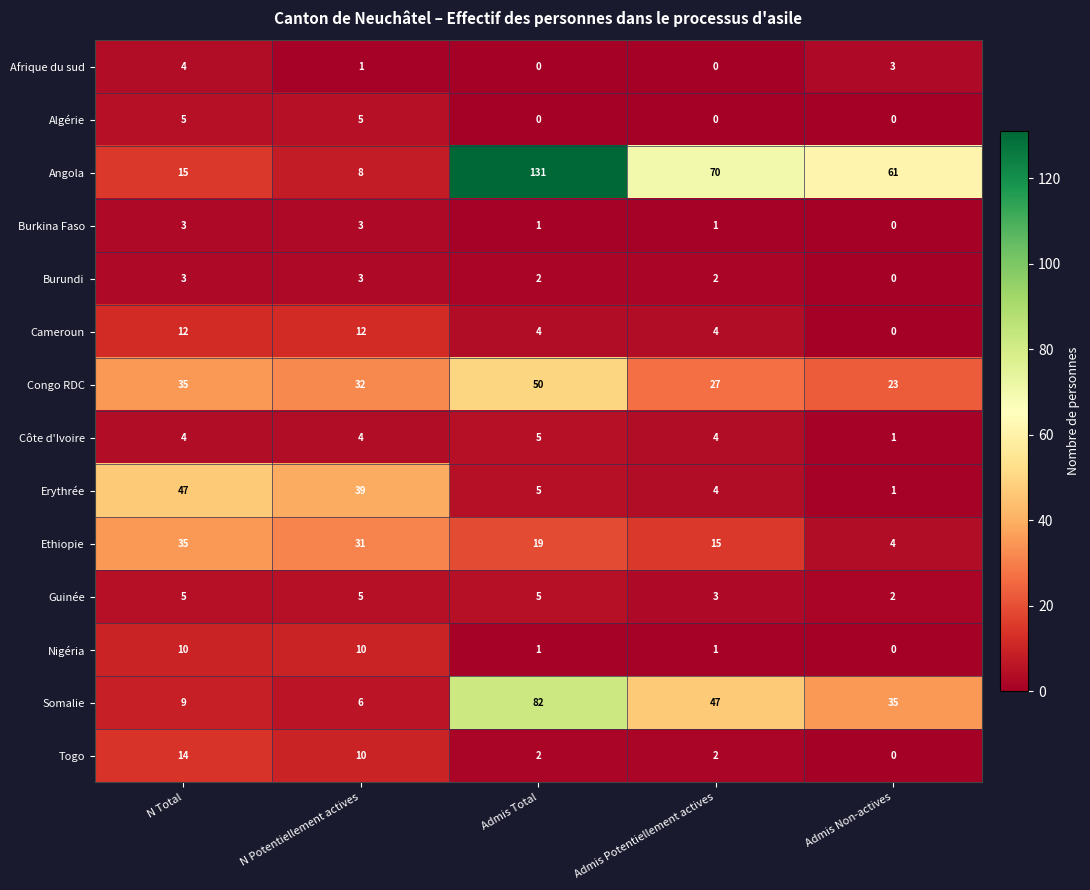

What is the difference between the maximum and second lowest values in the Algérie series?

5